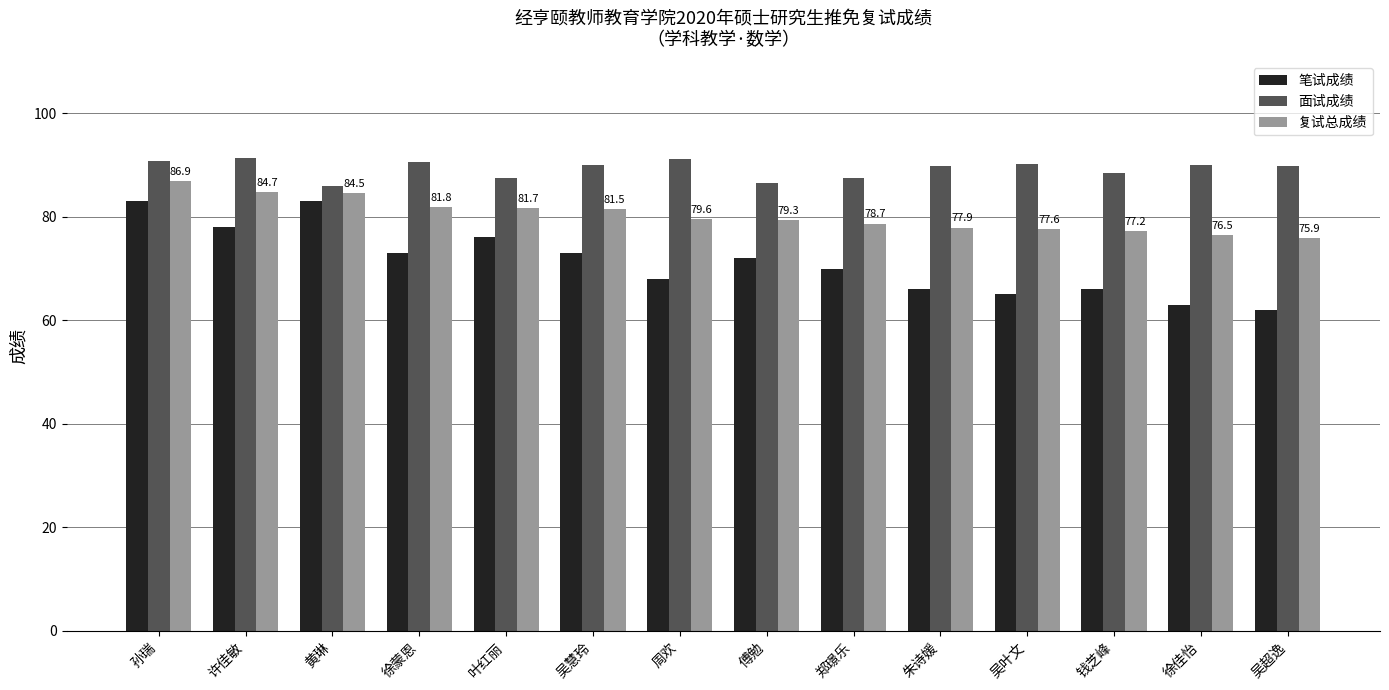

Is it true that 面试成绩 equals 129.2 at 黄琳?

False